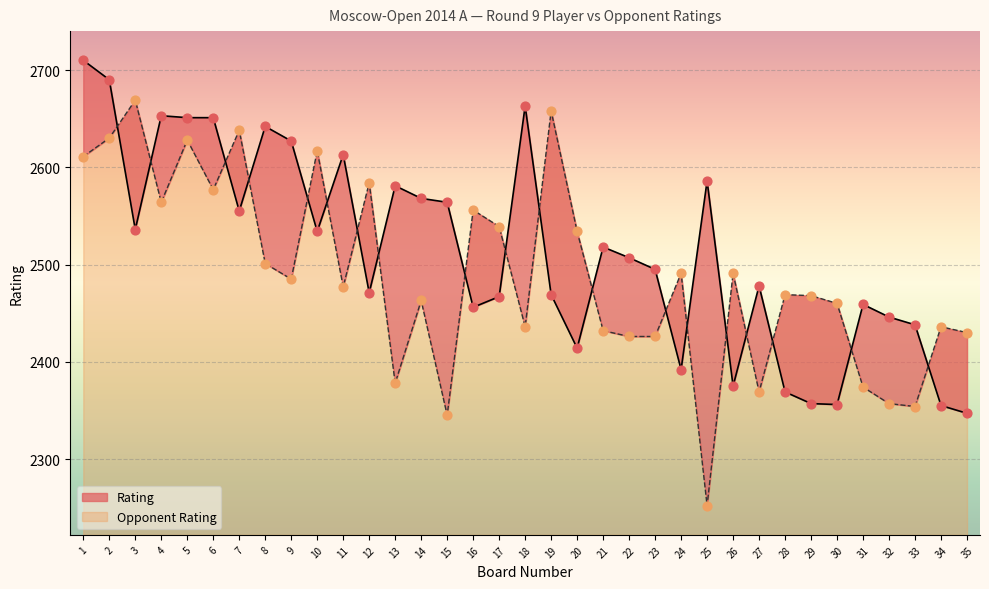

What are all the series names shown in the legend?

Rating, Opponent Rating